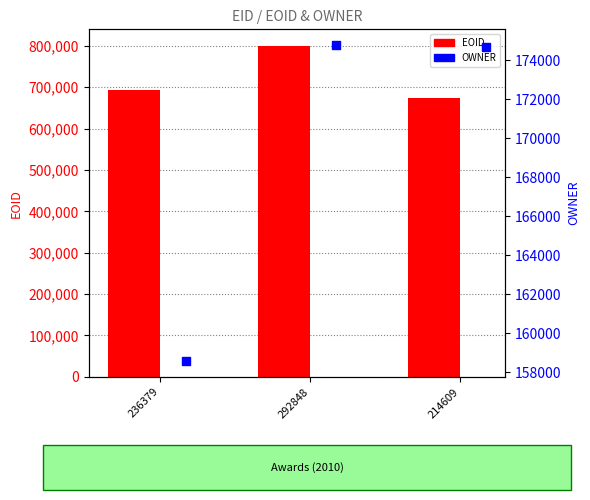

Which series contains the highest Y value?

EOID